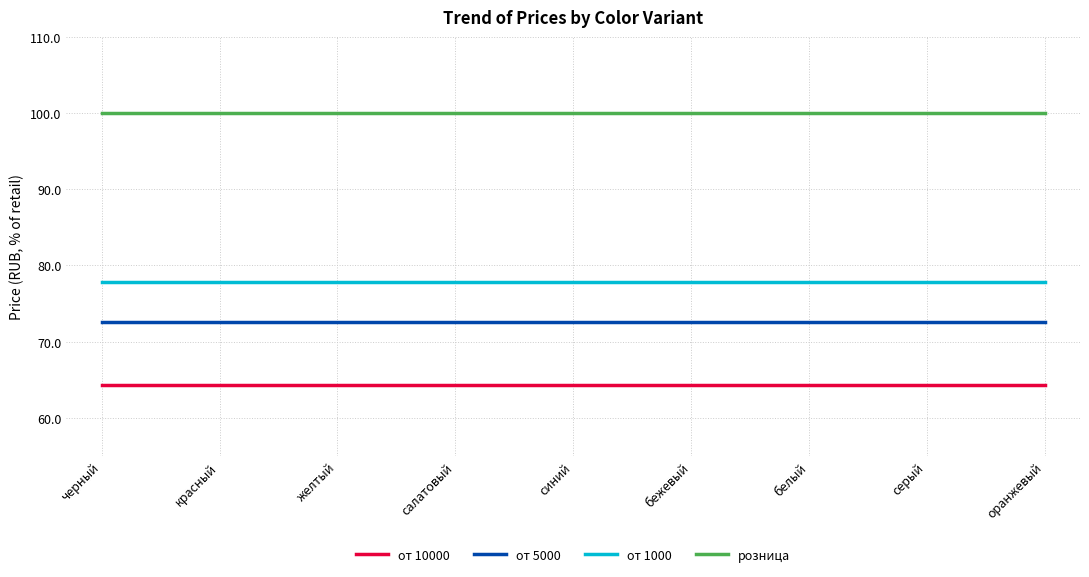

True or false: от 1000 and от 10000 cross at least once.

False